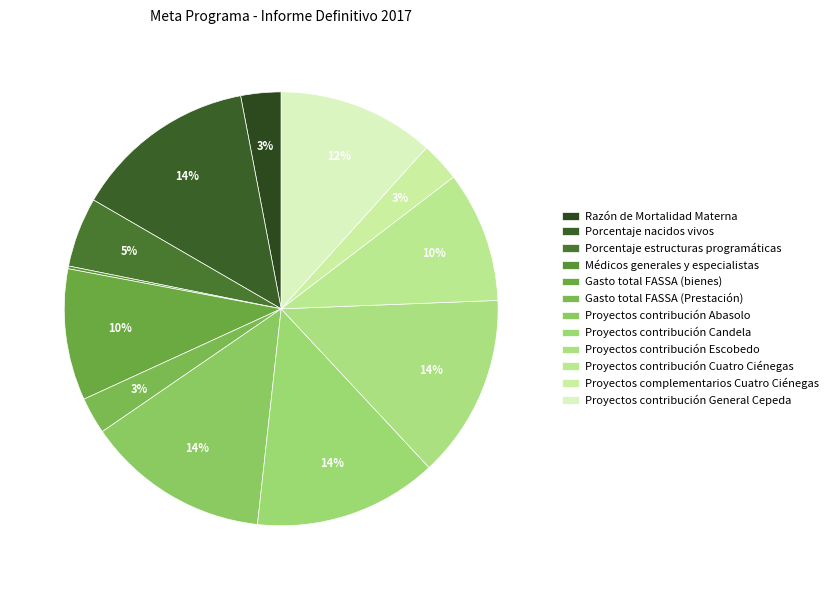

To the nearest percent, what is the average slice percentage?

8%